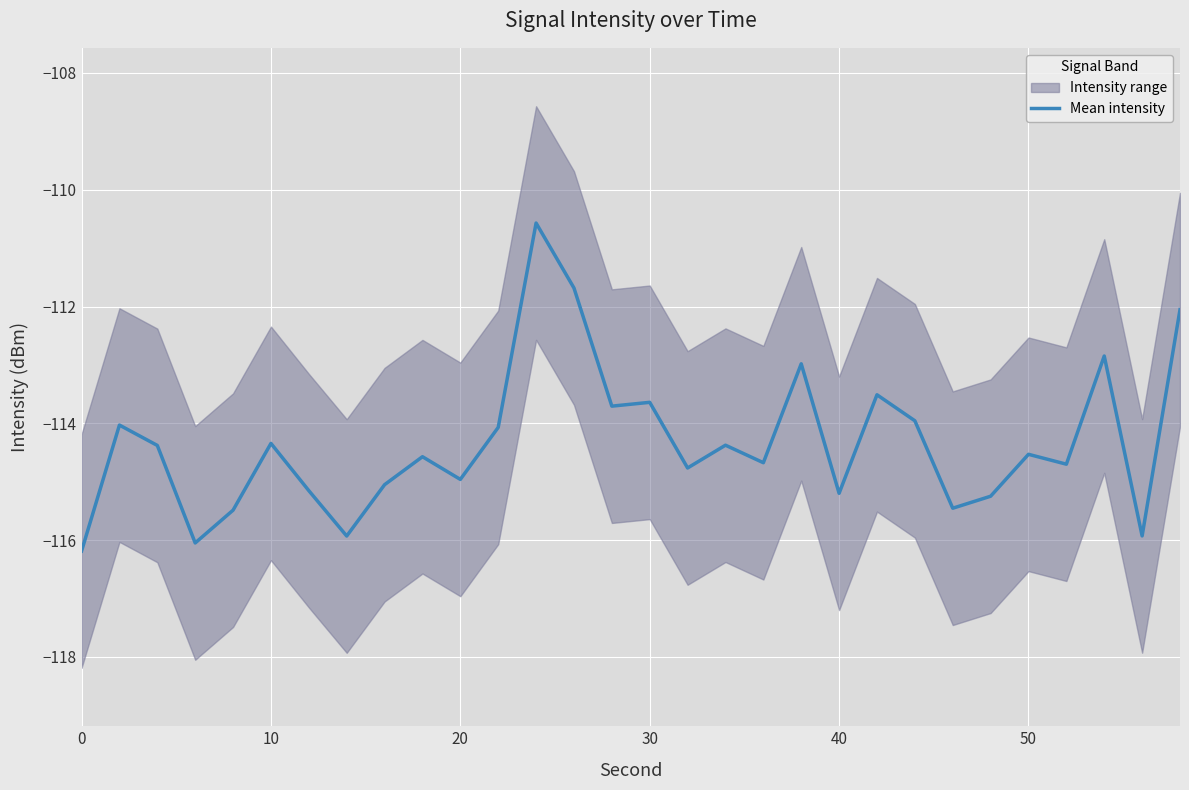

What is the difference between the maximum and minimum values?

5.6